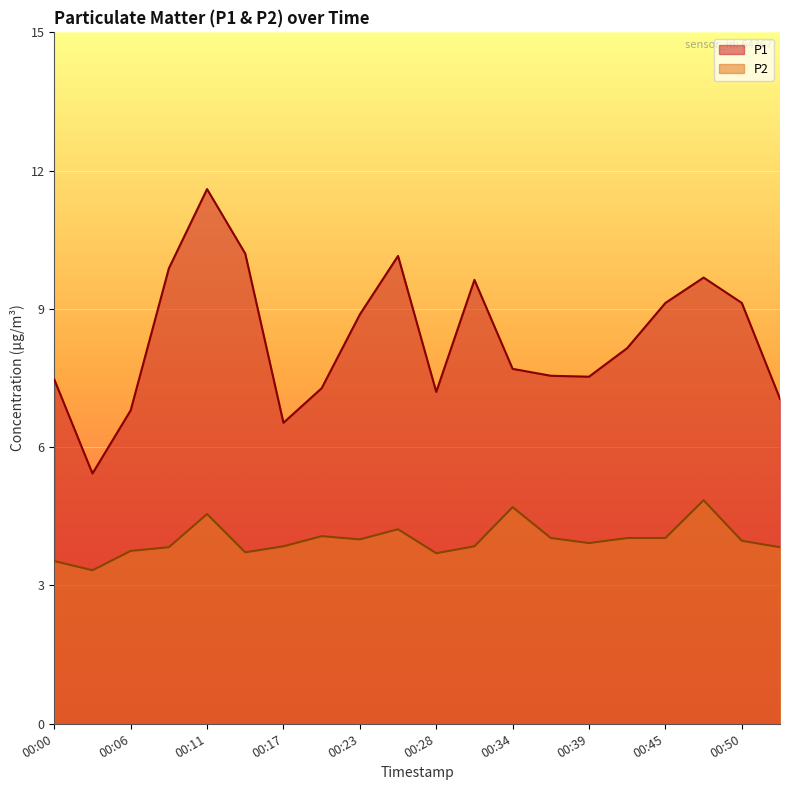

At which label does P1 reach its peak?

00:11